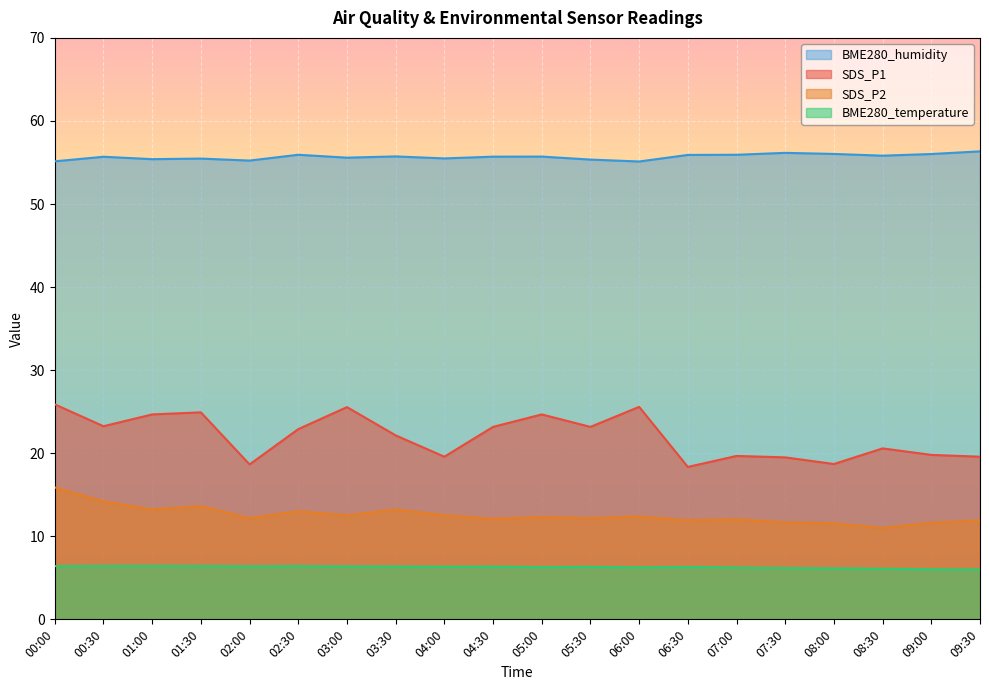

At which label does SDS_P1 first exceed 22?

00:00